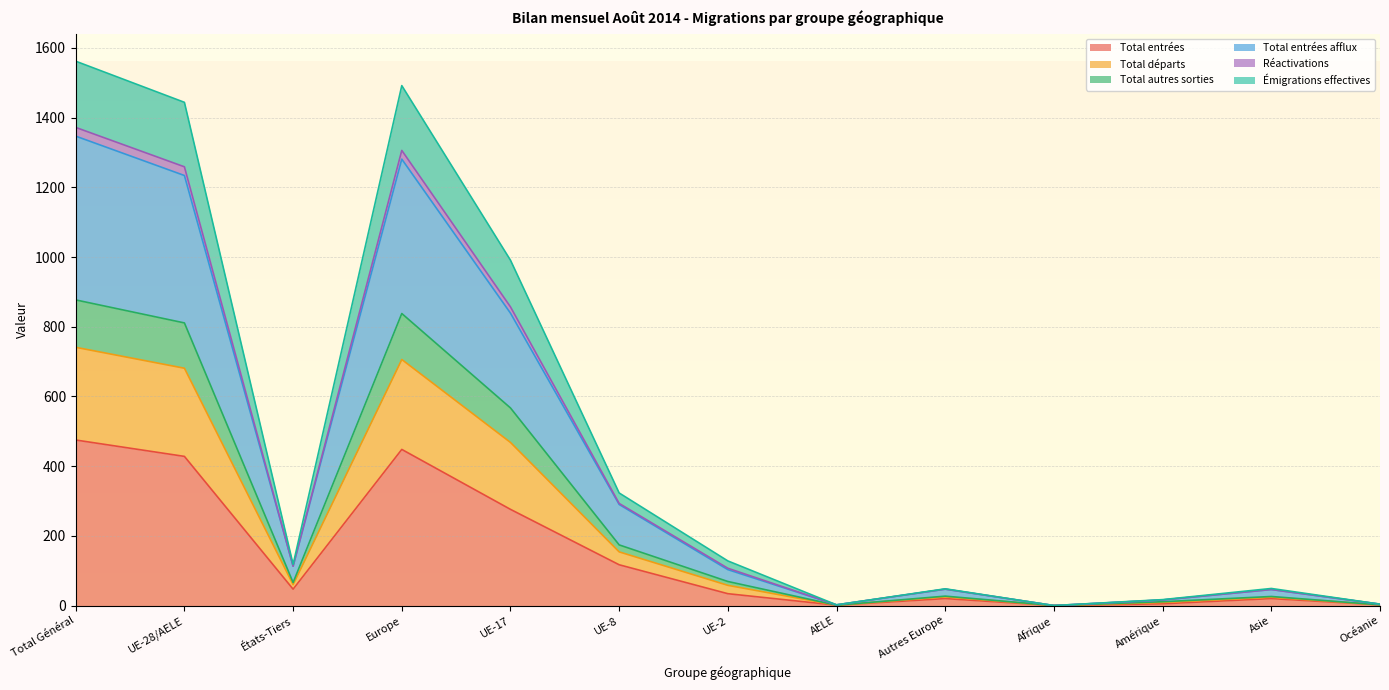

What is the difference between the highest and lowest values at Europe?

1044